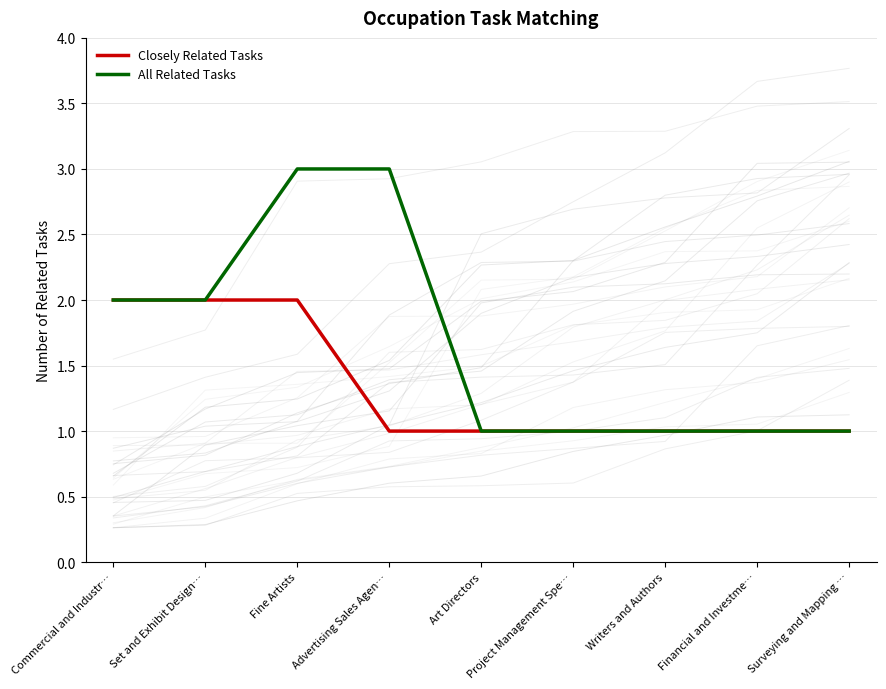

Rank the series by their average value, from highest to lowest.

All Related Tasks, Closely Related Tasks